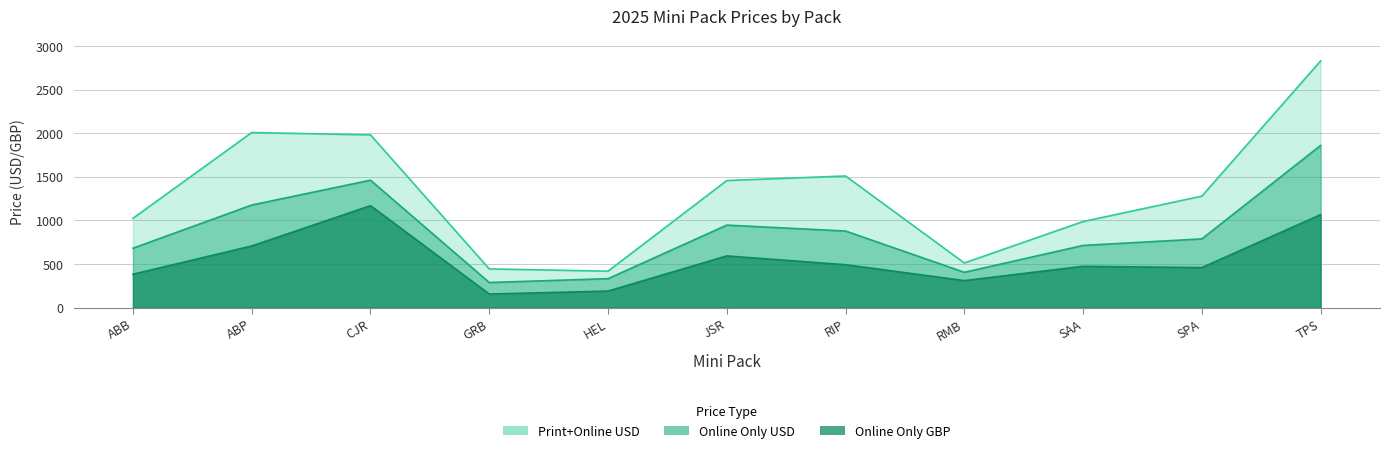

What is the label of the 1st point from the left?

ABB